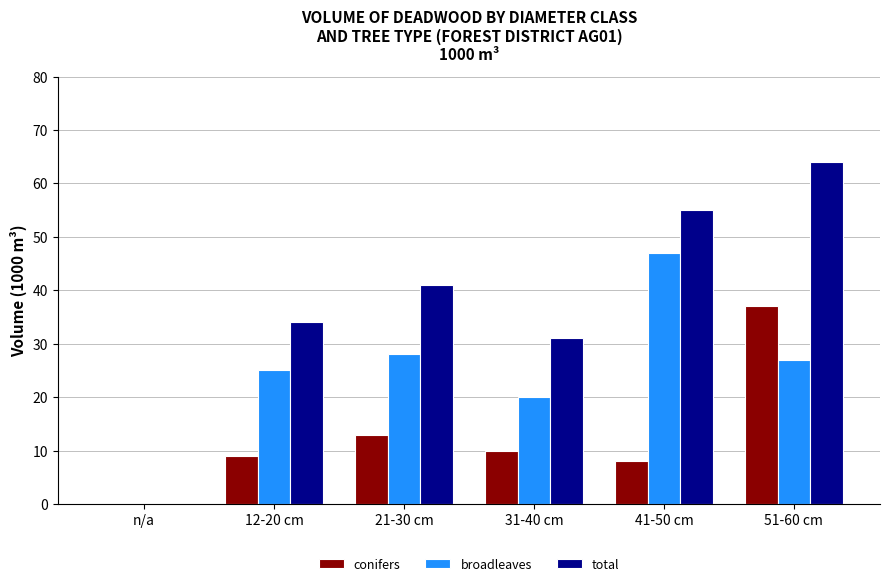

What is the greatest value displayed?

64